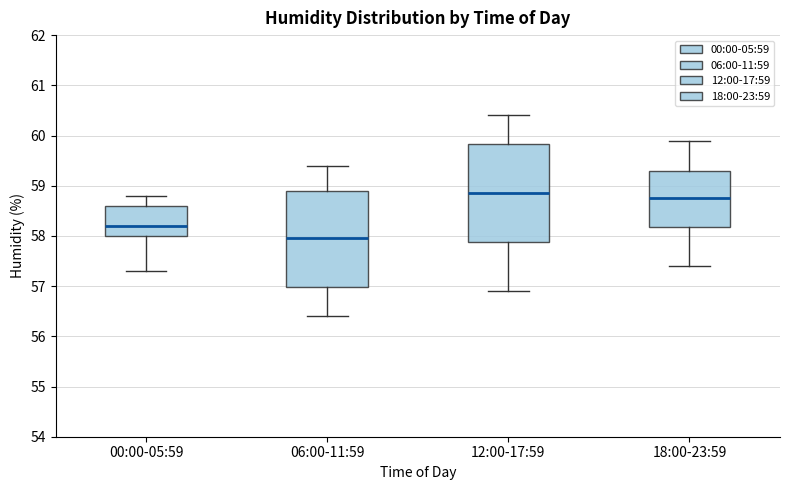

Reading left to right, read every box against the y-axis: the position of its median line, the range the box covers, and the ends of its whiskers. The values are not printed on the chart, so give them approximately, as read against the axis.

00:00-05:59: median 58.2, box 58.0 to 58.6, whiskers 57.3 to 58.8
06:00-11:59: median 58.0, box 57.0 to 58.9, whiskers 56.4 to 59.4
12:00-17:59: median 58.9, box 57.9 to 59.8, whiskers 56.9 to 60.4
18:00-23:59: median 58.8, box 58.2 to 59.3, whiskers 57.4 to 59.9